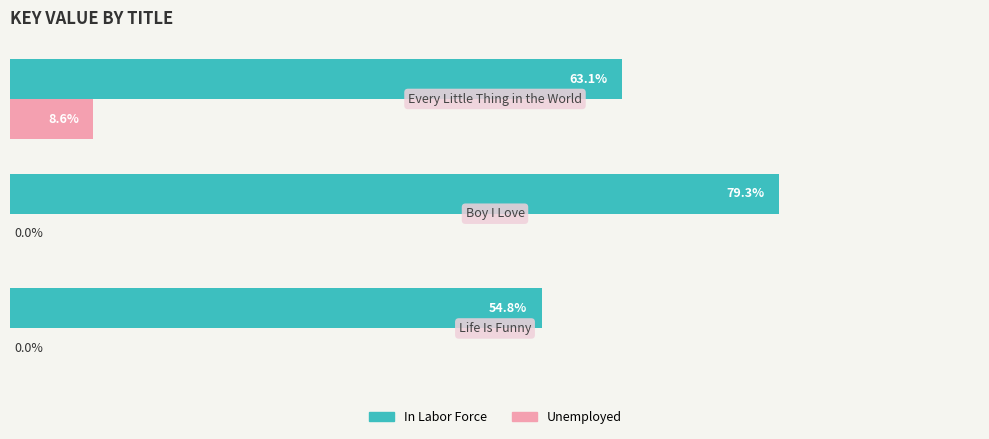

Which series has the largest total across all categories?

In Labor Force